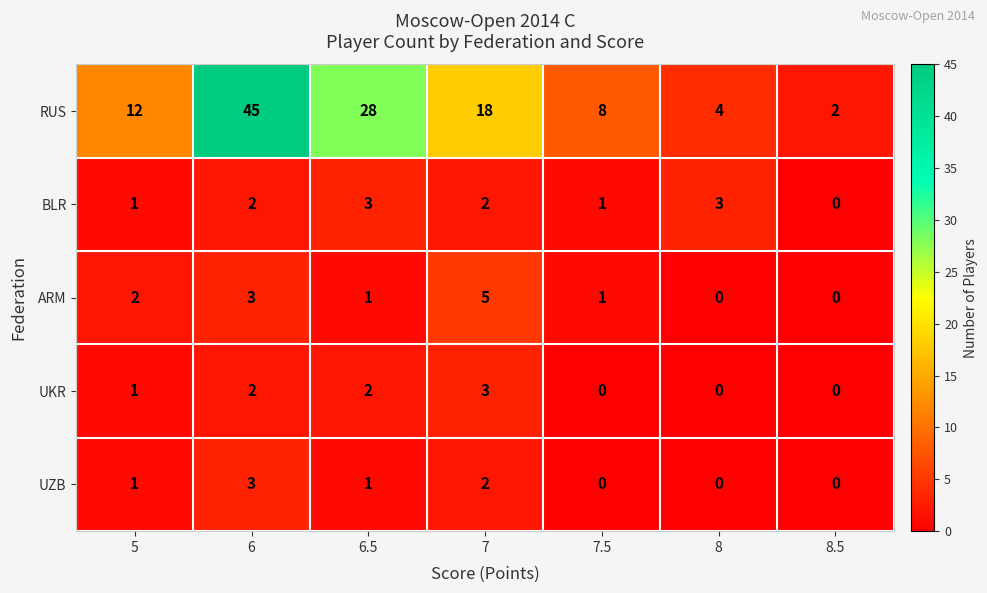

What is the maximum value shown in the chart?

45